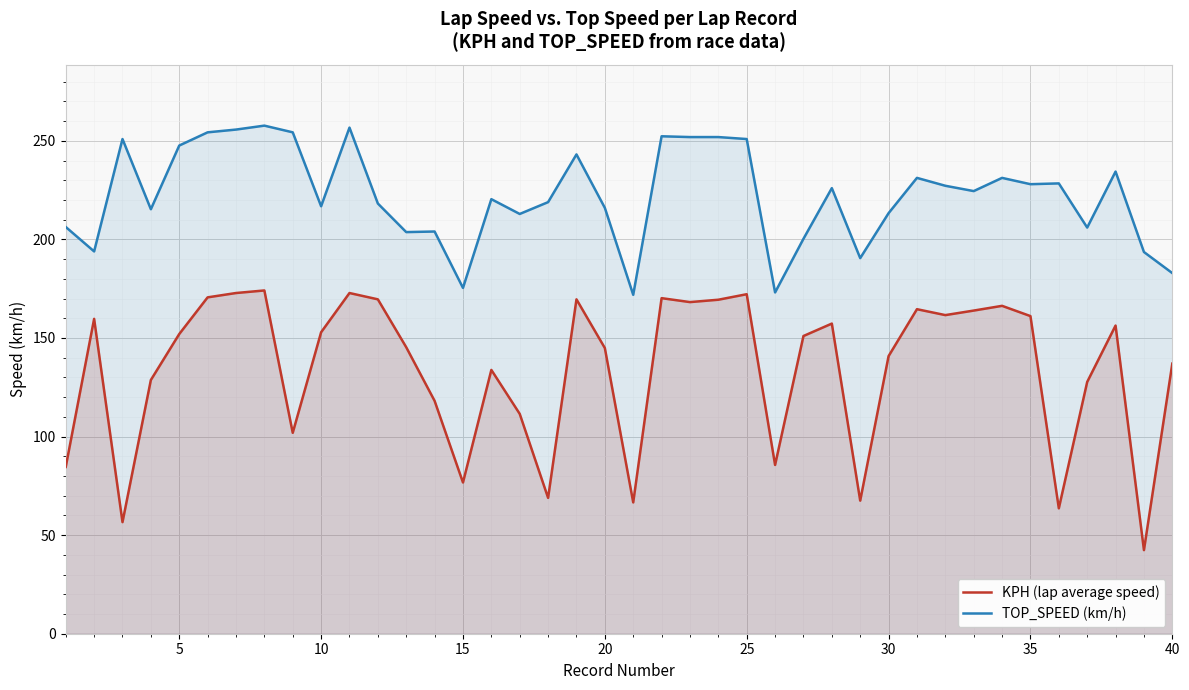

The value of TOP_SPEED (km/h) at 10 is 95.2. True or false?

False